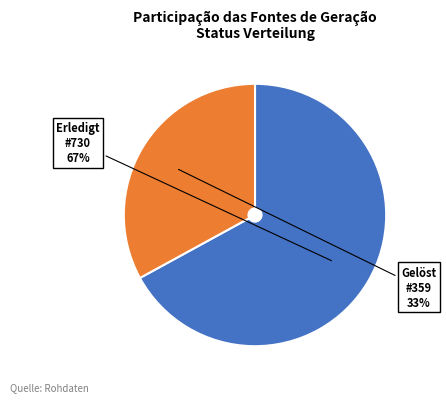

Count the number of slices in the pie.

2